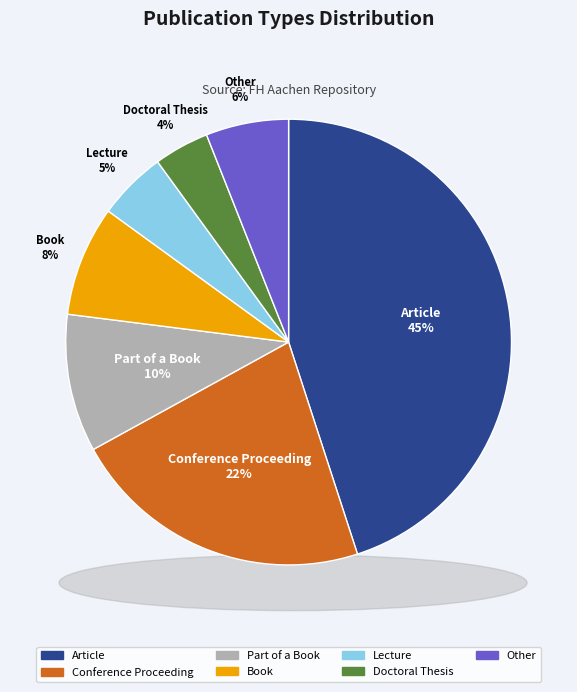

What percentage is the Doctoral Thesis slice, to the nearest percent?

4%